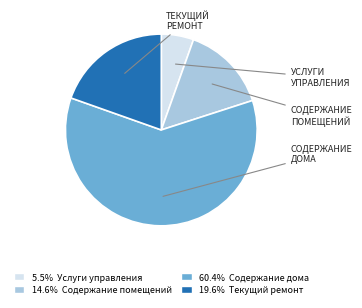

Does any single category account for the majority?

Yes